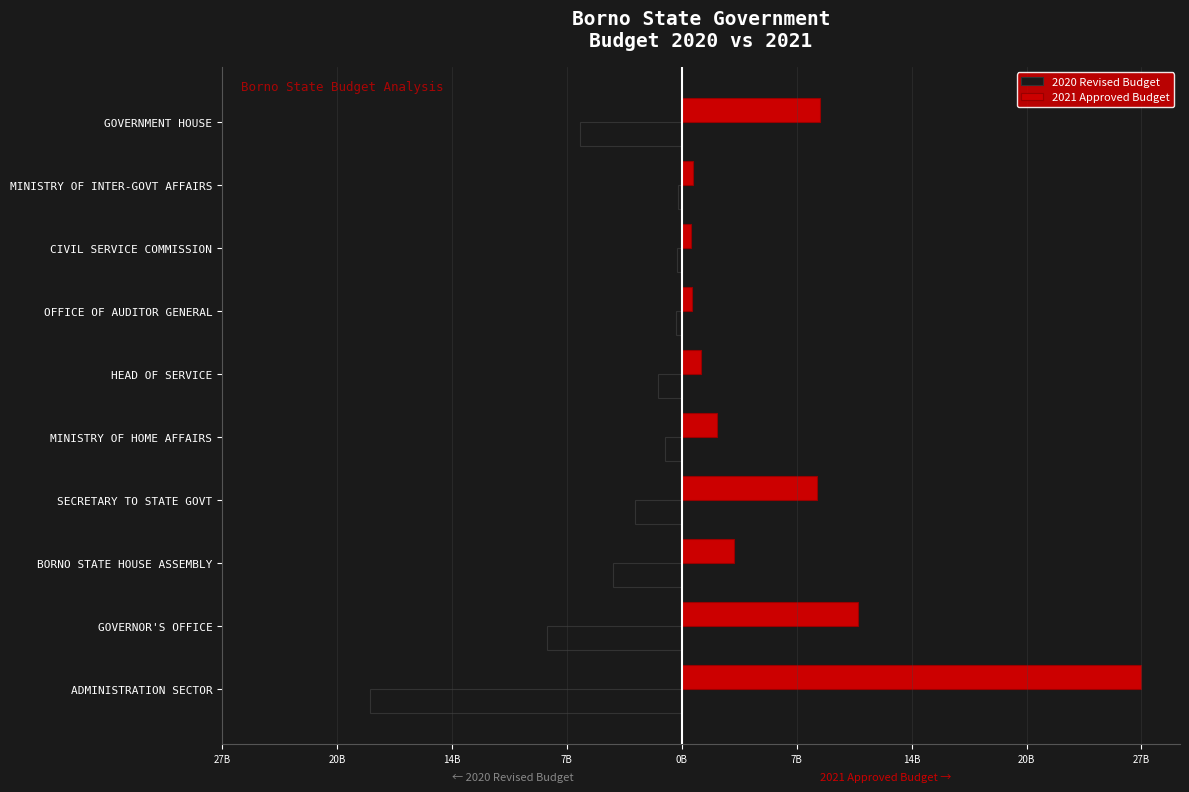

What are all the series names shown in the legend?

2020 Revised Budget, 2021 Approved Budget